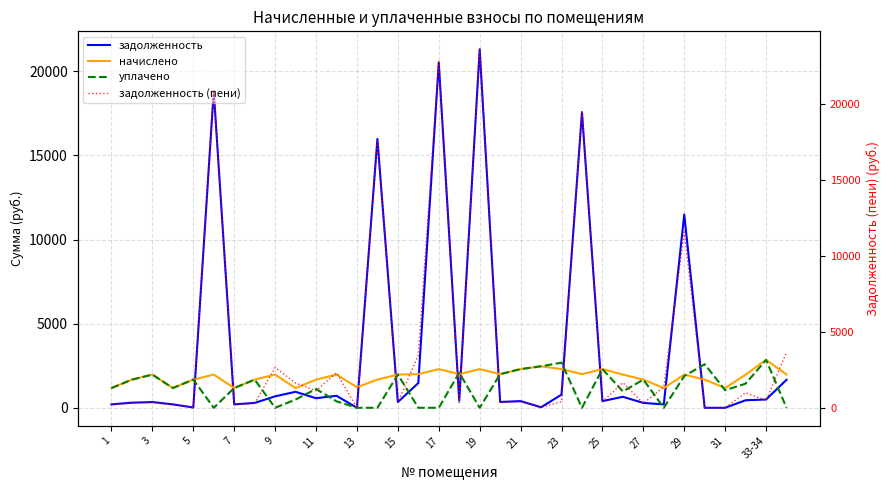

The value of задолженность at 1 is 320.2. True or false?

False